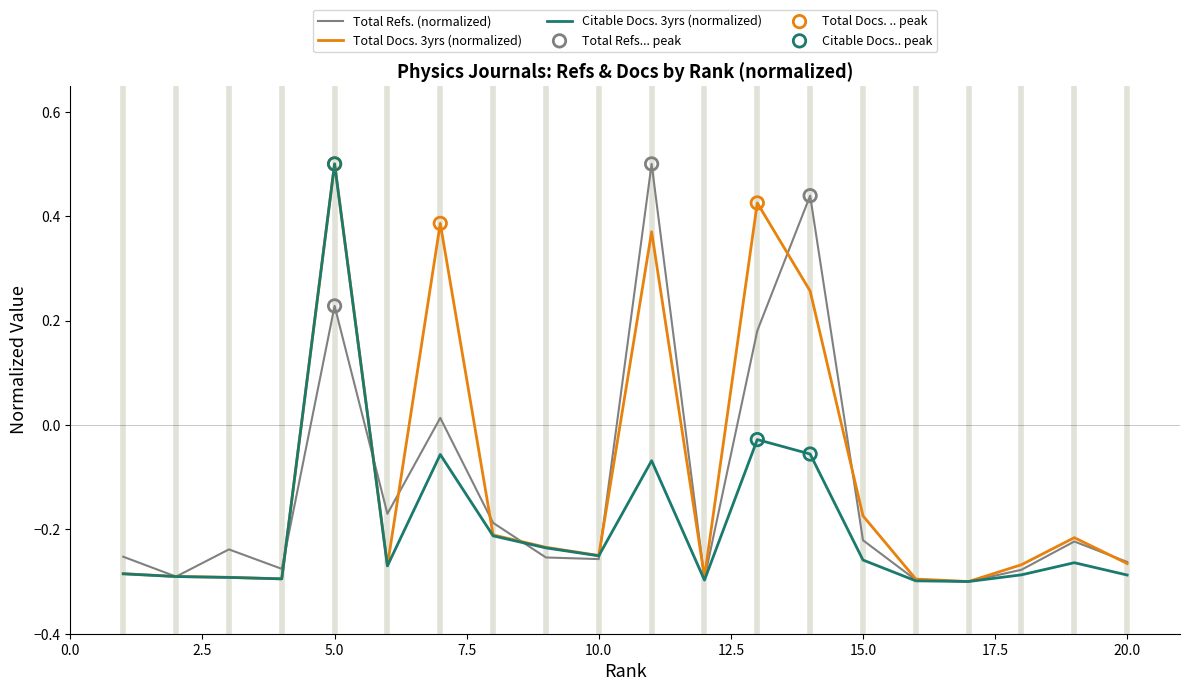

What is the maximum value shown in the chart?

0.5